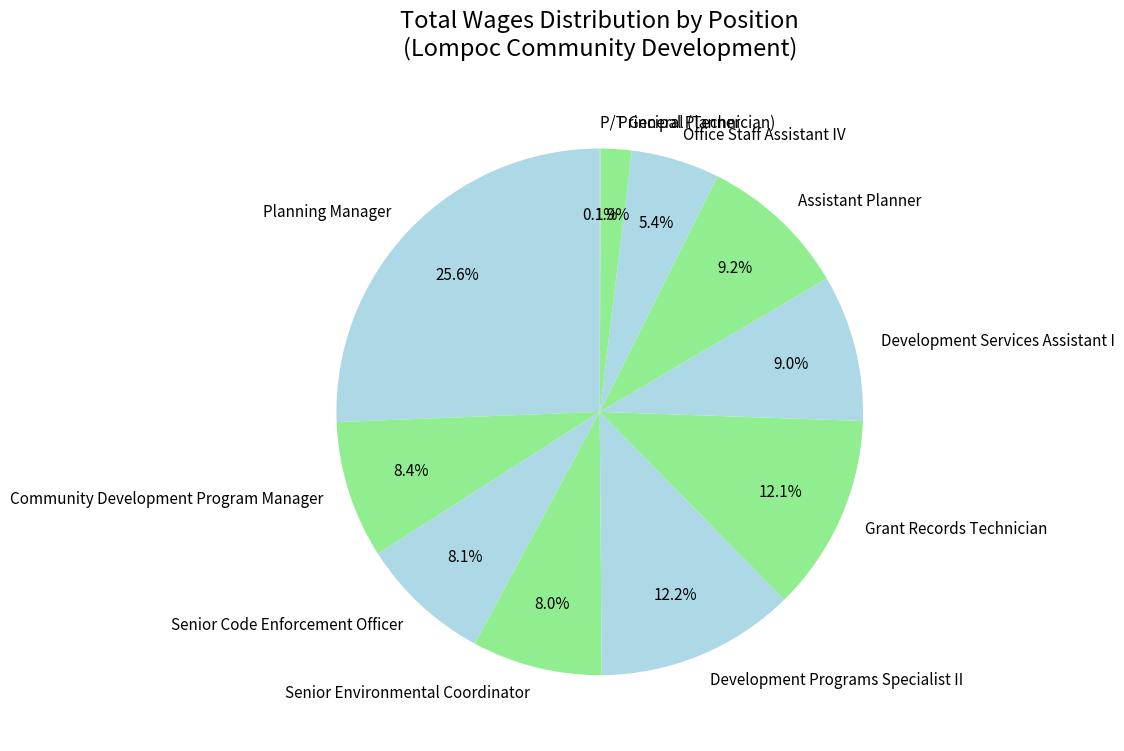

Does Community Development Program Manager represent more than half of the total?

No